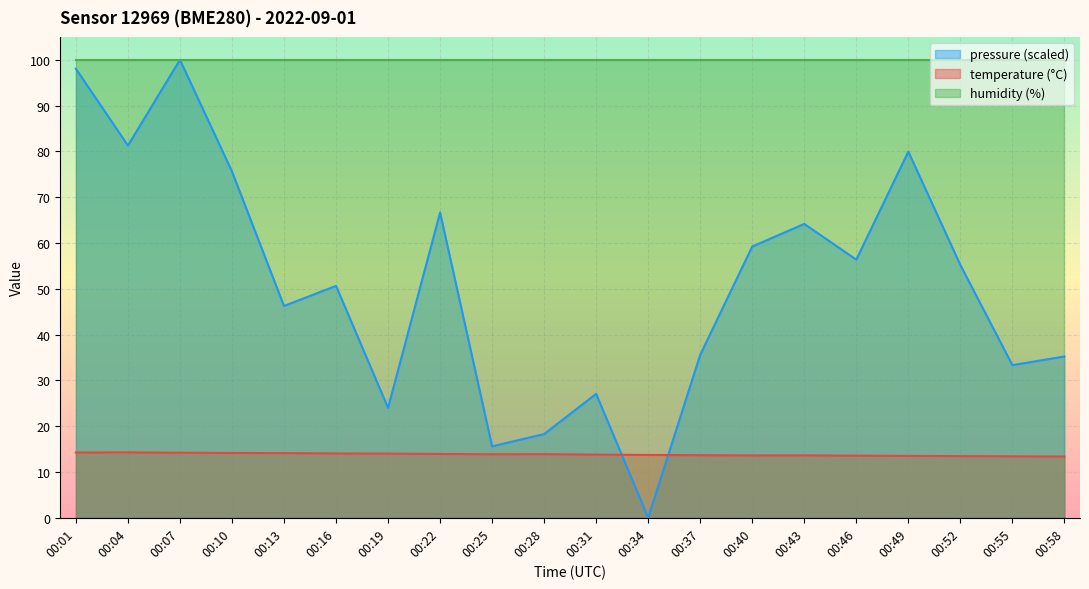

What is the average value of the pressure_norm series?

51.1